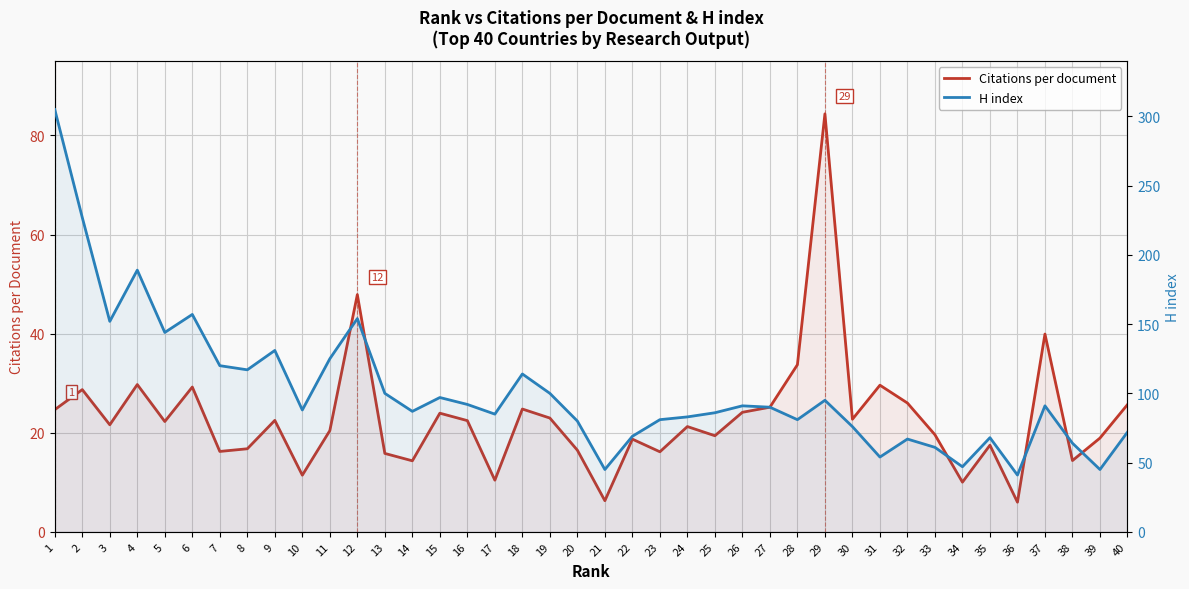

True or false: Citations per document has more than 0 interior local peaks.

True